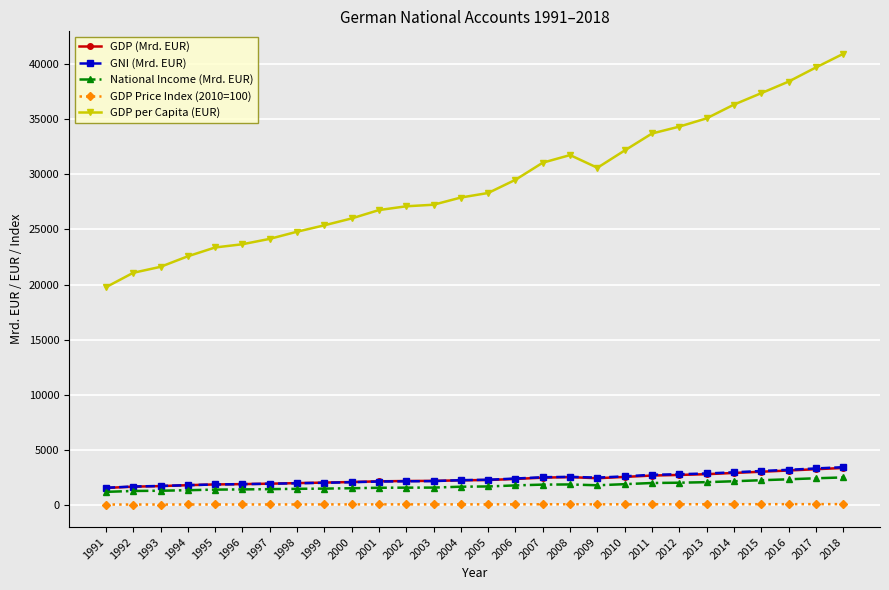

Which series has the widest spread of values?

GDP per Capita (EUR)